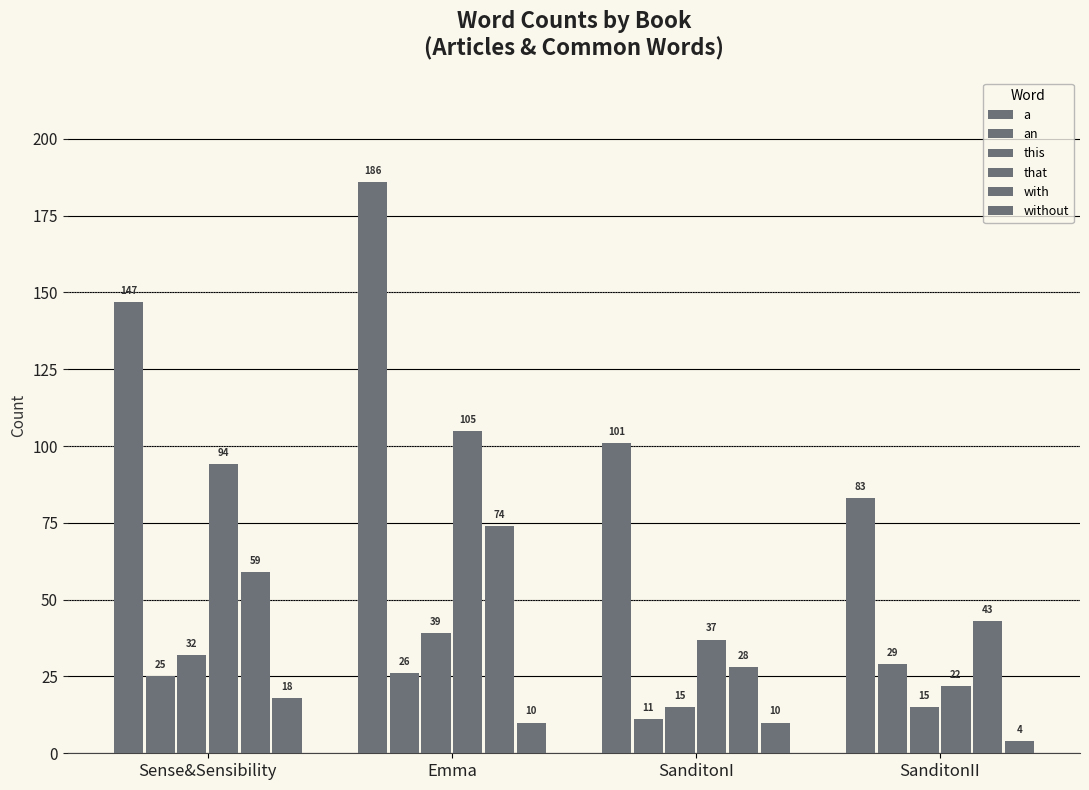

At how many categories does at least one series exceed 167?

1